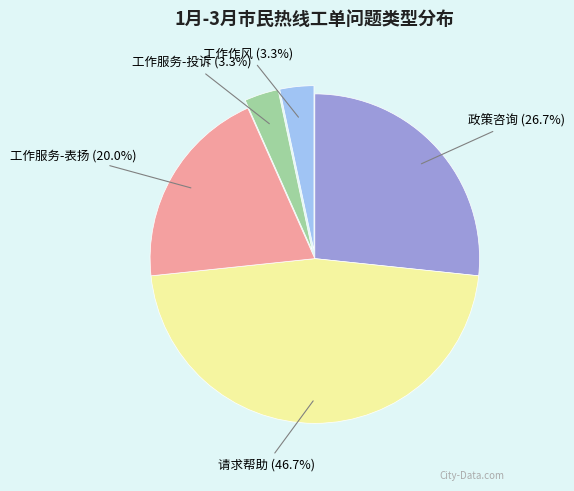

Is the sum of 工作服务-投诉 and 工作作风 greater than half?

No